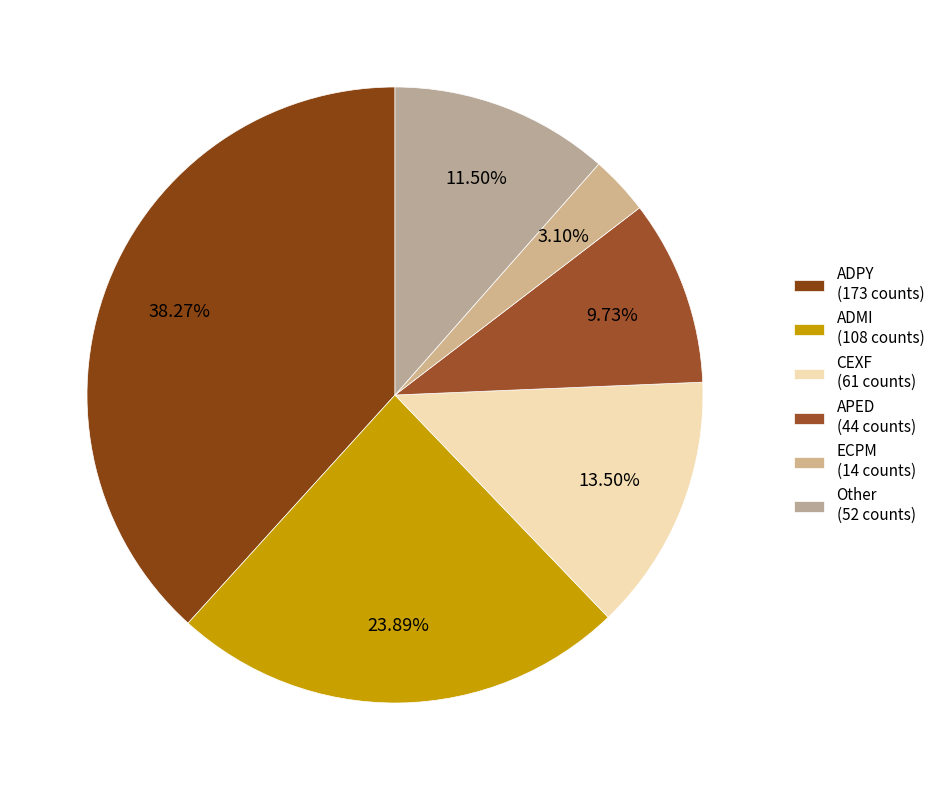

What percentage is the CEXF slice, to the nearest percent?

13%